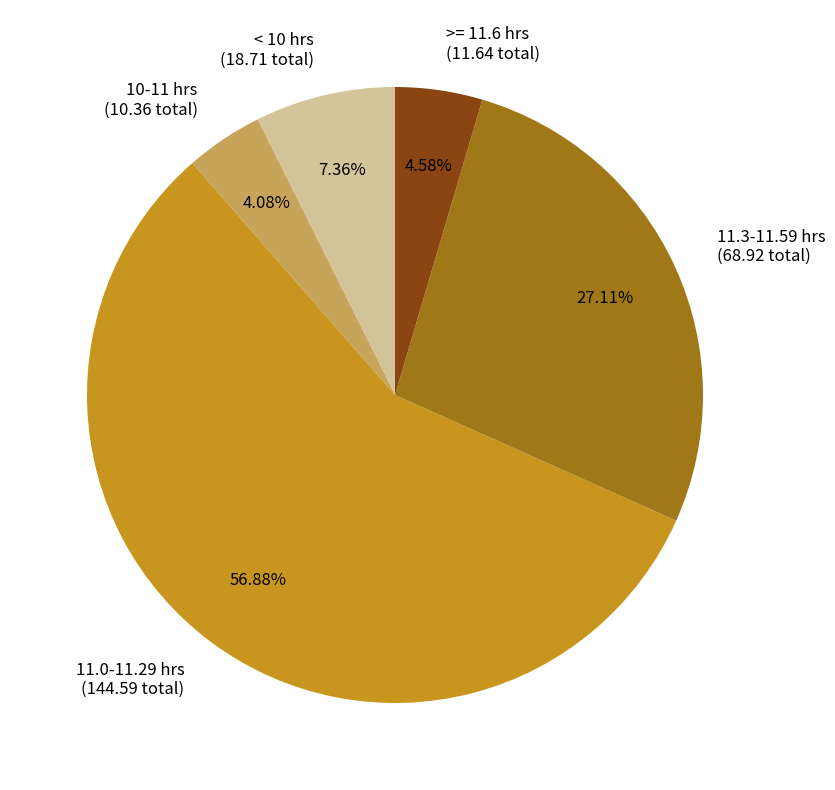

Count the number of slices in the pie.

5